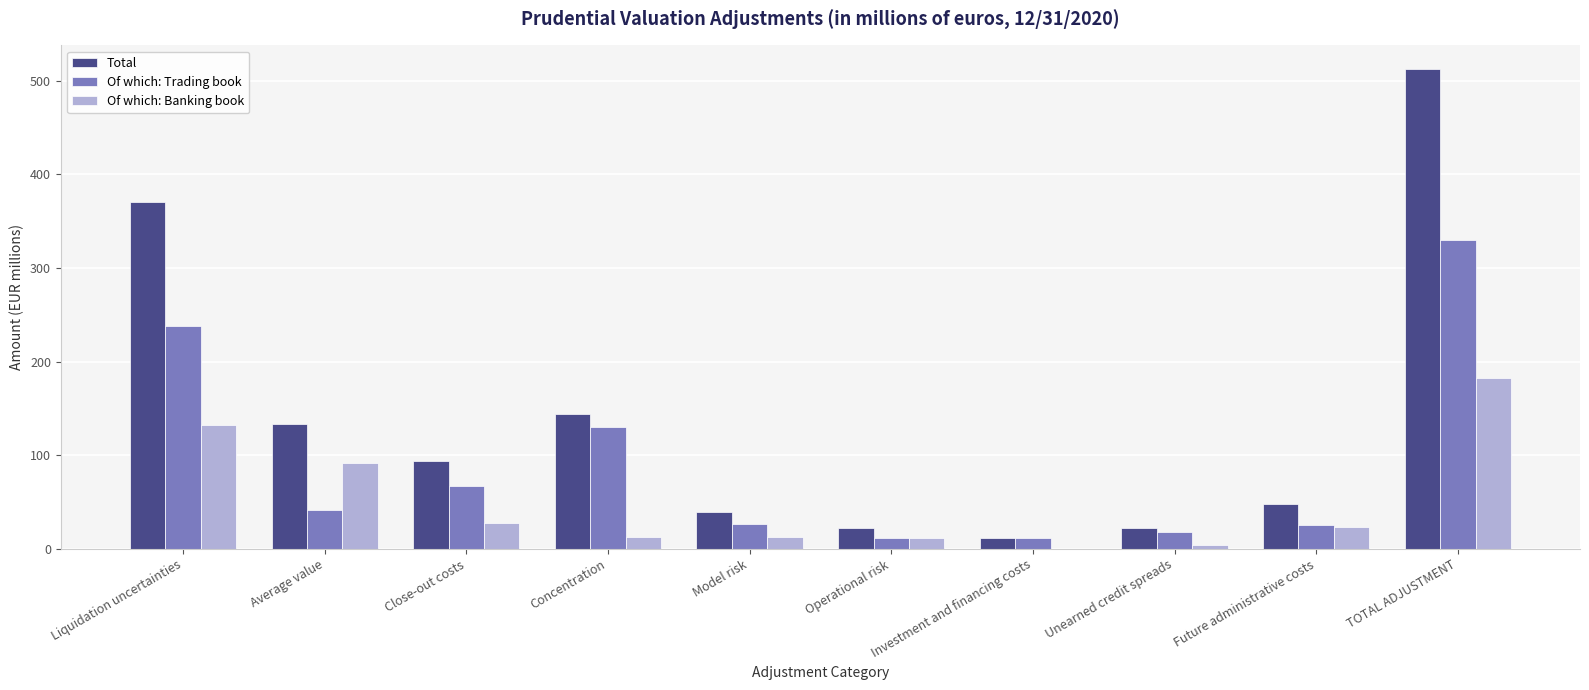

What is the average value of the Of which: Trading book series?

90